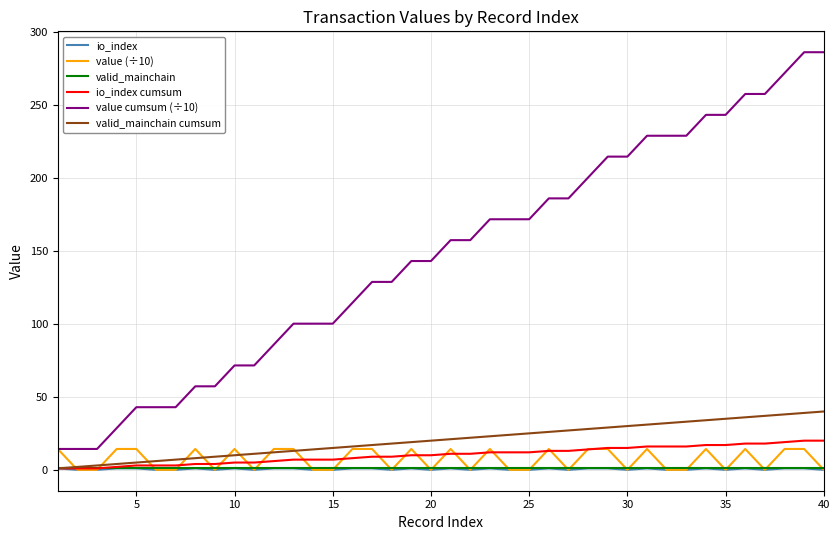

What is the difference between the second highest and minimum values in the valid_mainchain cumsum series?

38.0